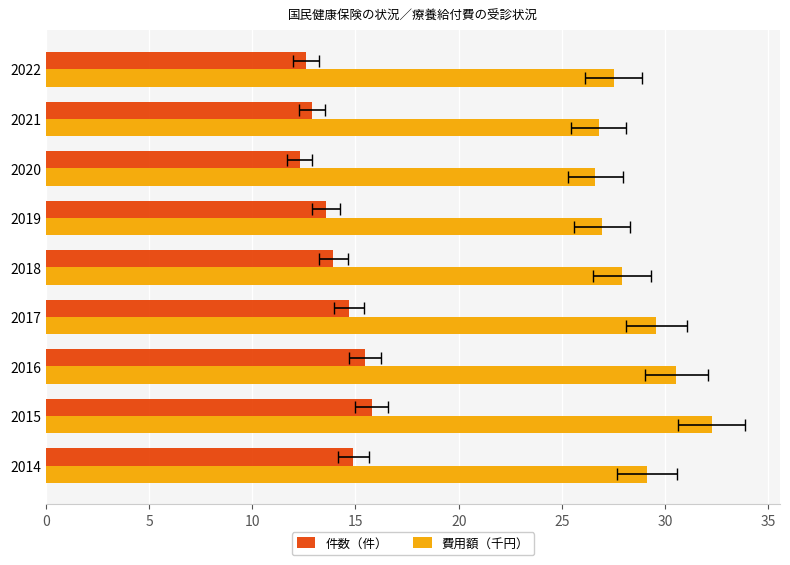

Rank the series by their average value, from highest to lowest.

費用額（千円）, 件数（件）